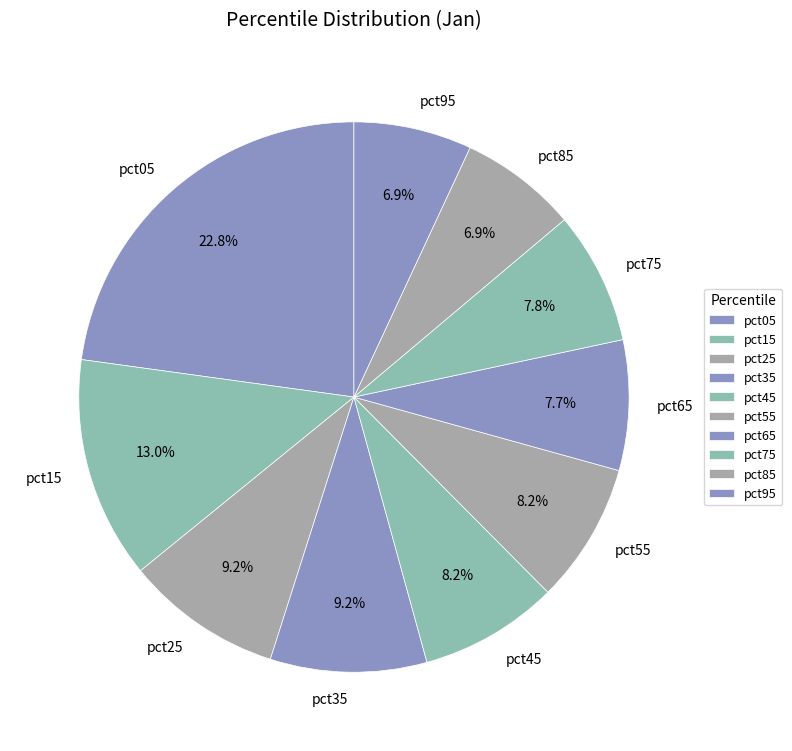

Is there any slice that represents more than half of the pie?

No